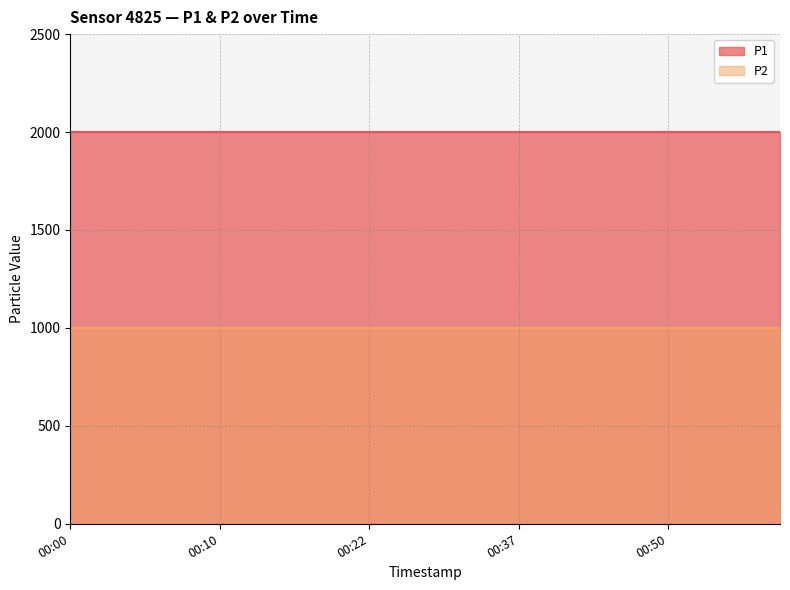

What is the minimum value shown in the chart?

999.9